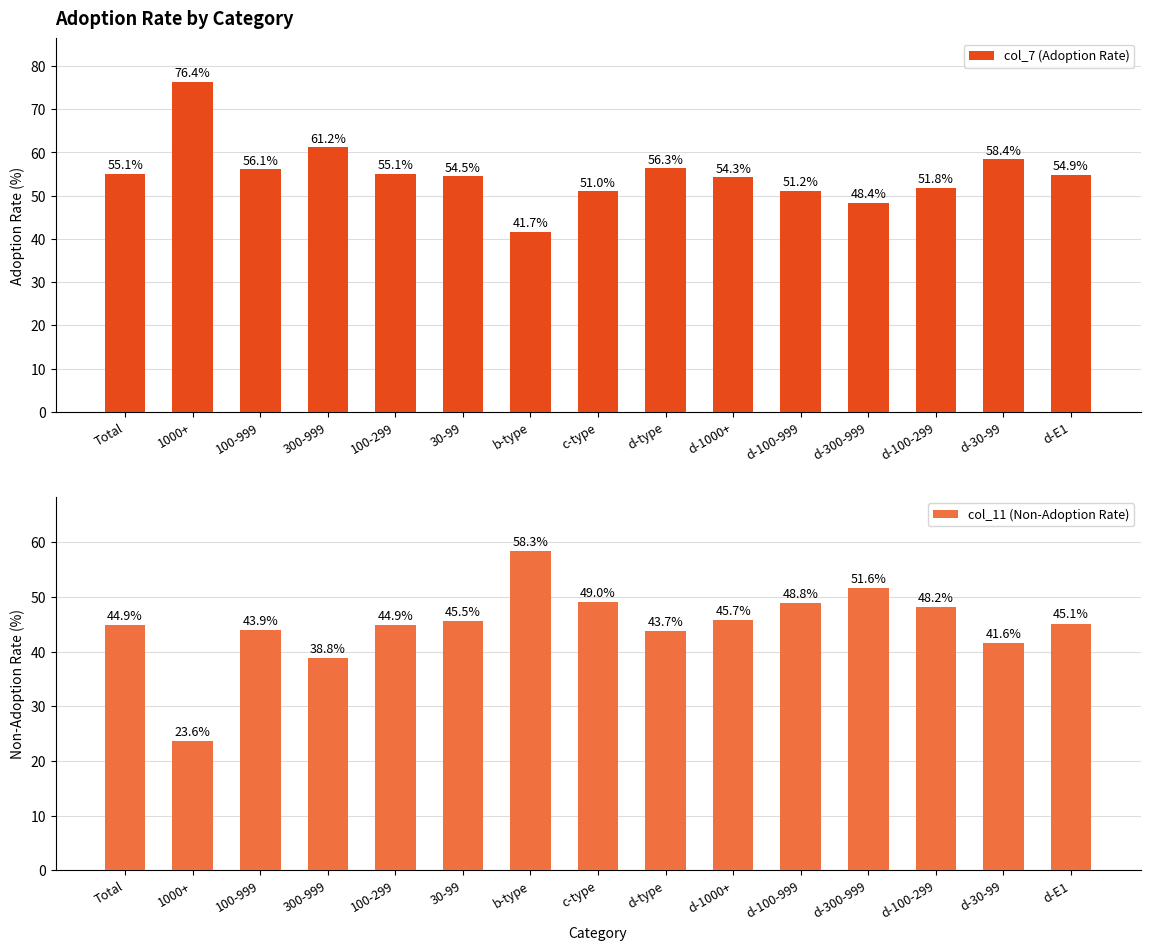

What is the spread (max minus min) of values at d-100-999?

2.4